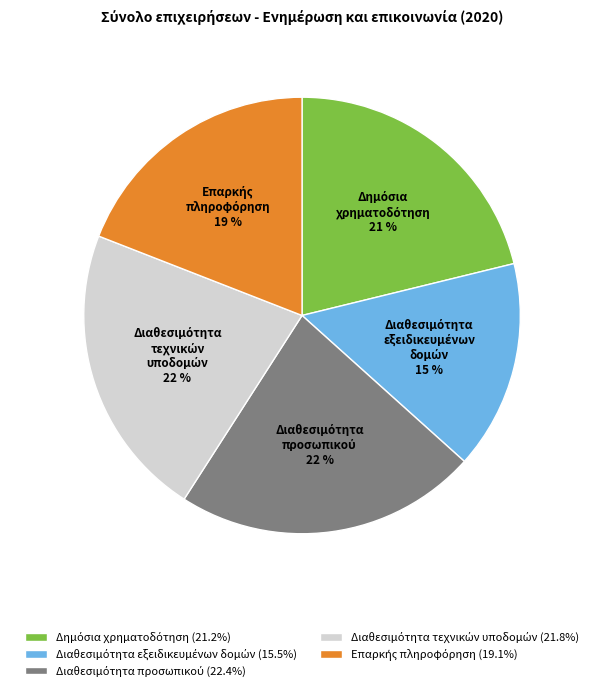

Is there a majority slice in this chart?

No